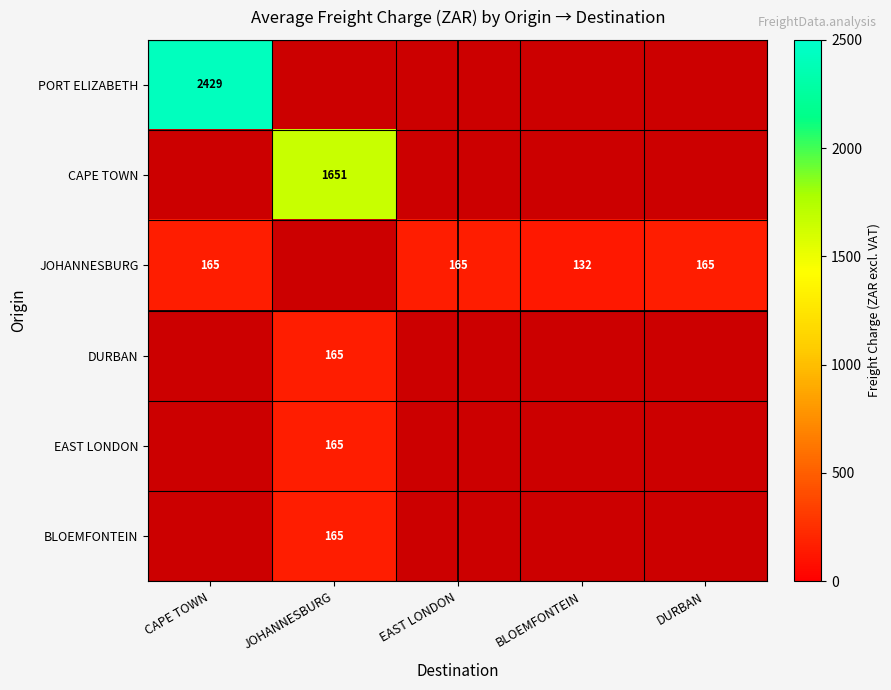

Which category has the highest value across all series?

CAPE TOWN